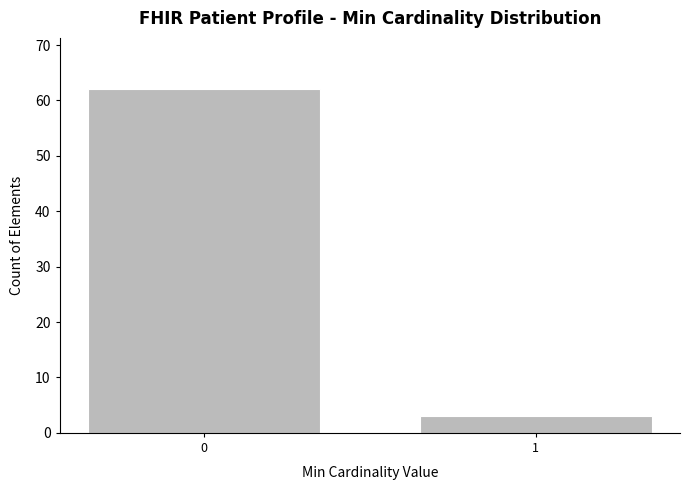

Reading left to right, list all the values displayed in this chart.

62	3